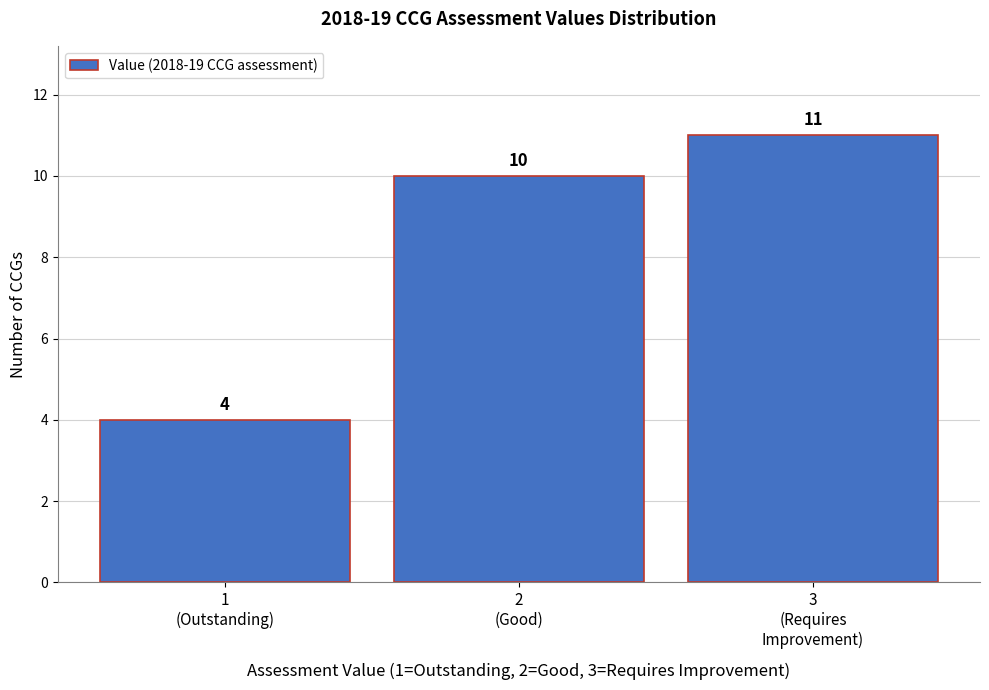

Reading left to right, transcribe all the data shown in this chart.

4	10	11